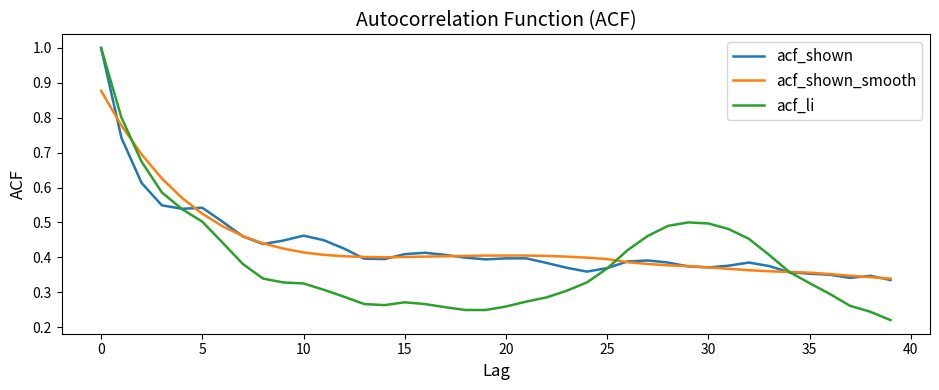

Which series has the largest range (max minus min)?

acf_li